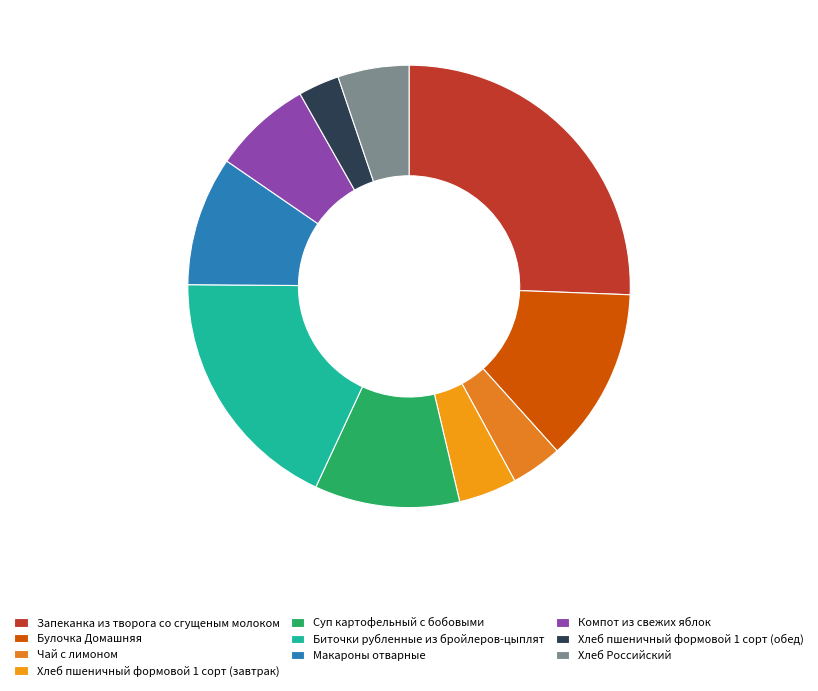

Count the number of slices in the pie.

10